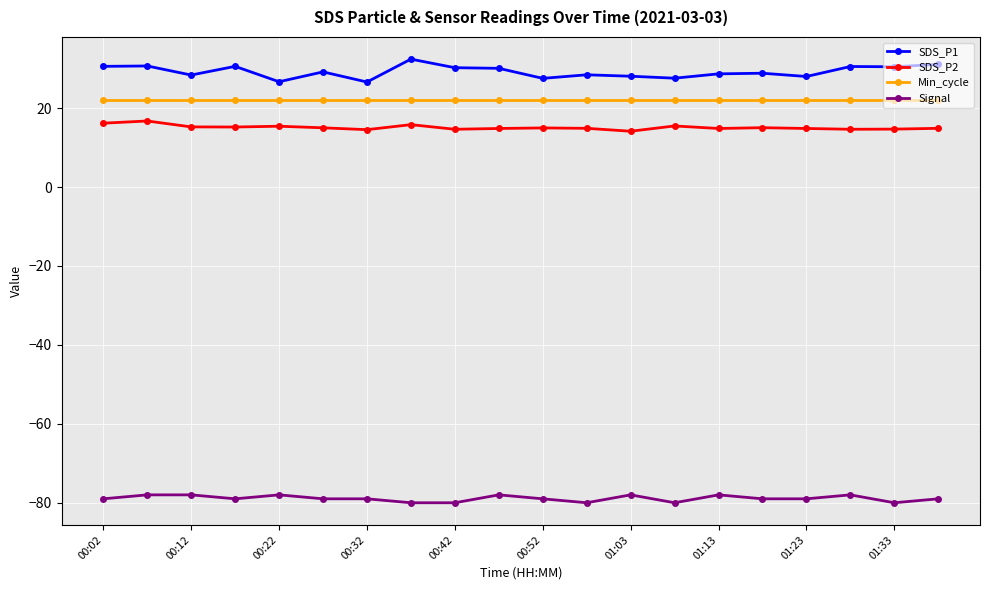

How many series are shown in this chart?

4